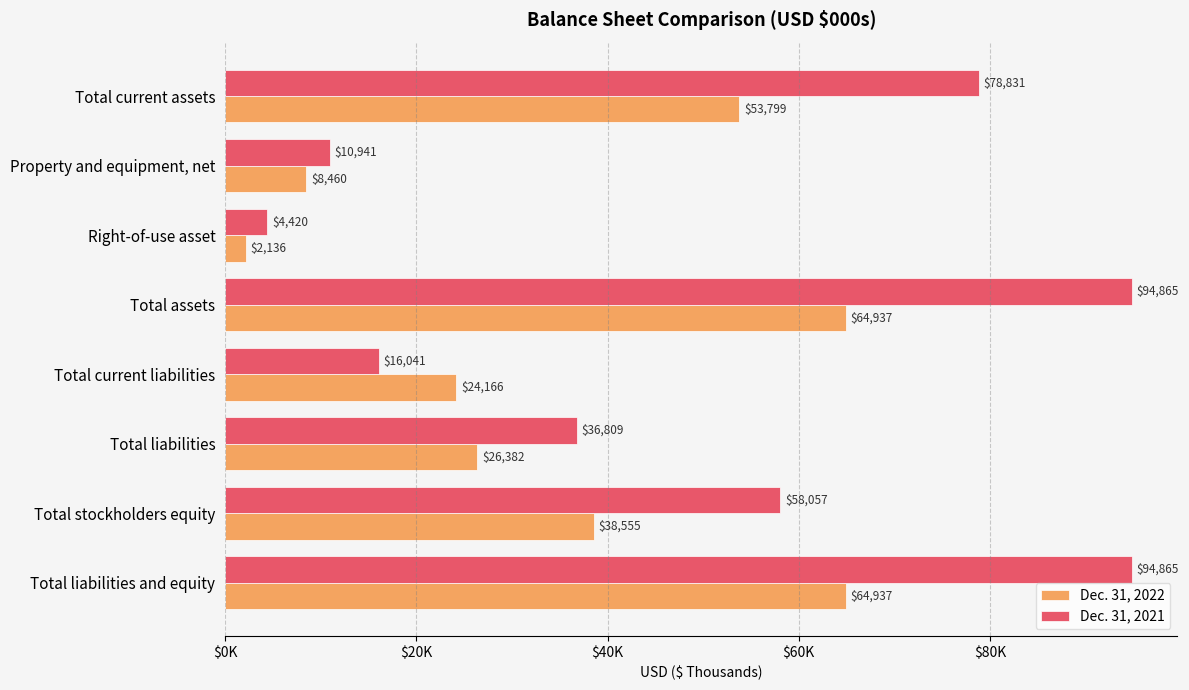

What is the average value of the Dec. 31, 2022 series?

35422